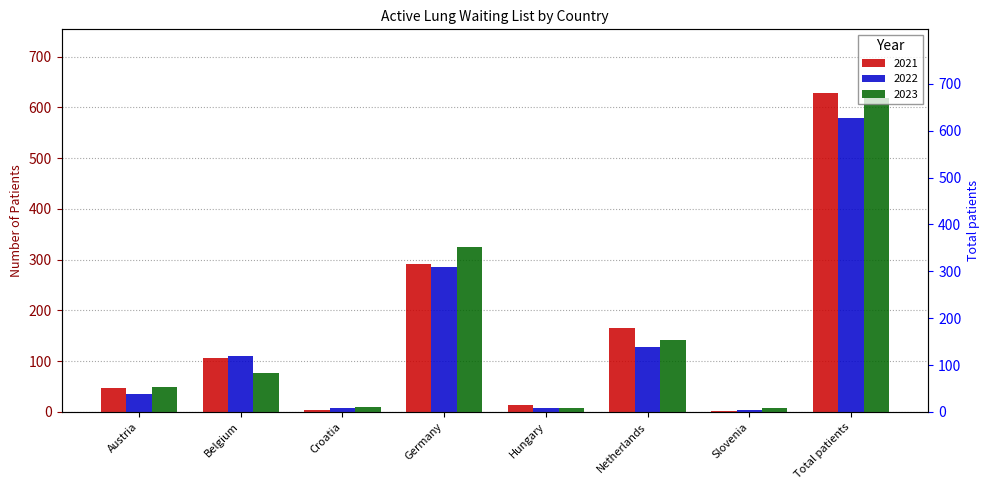

At which label does 2022 first exceed 111?

Germany